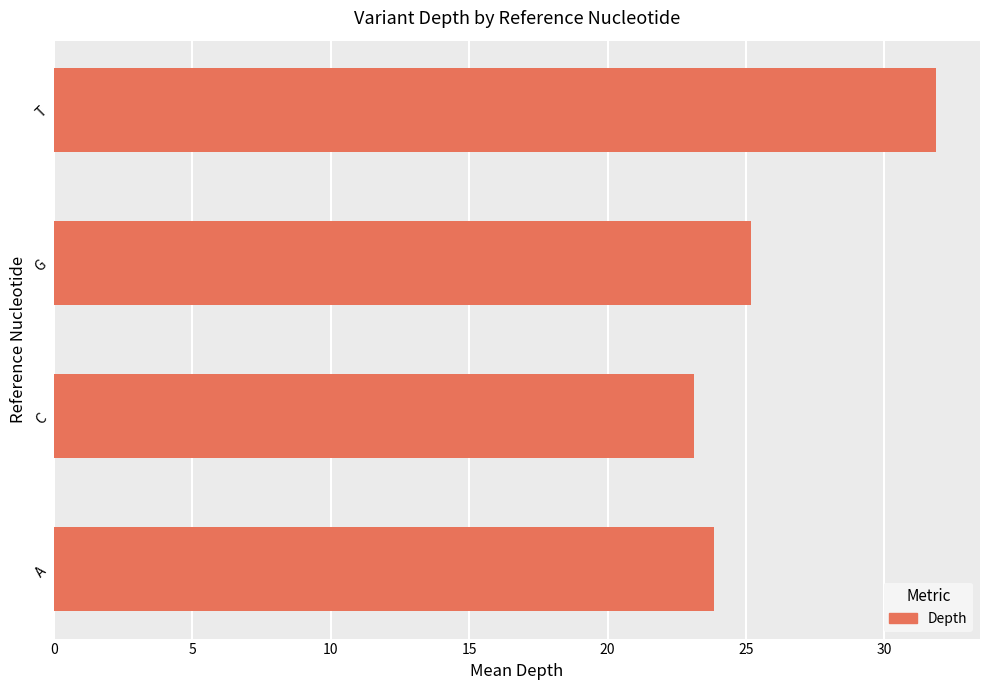

What is the maximum value shown in the chart?

31.9